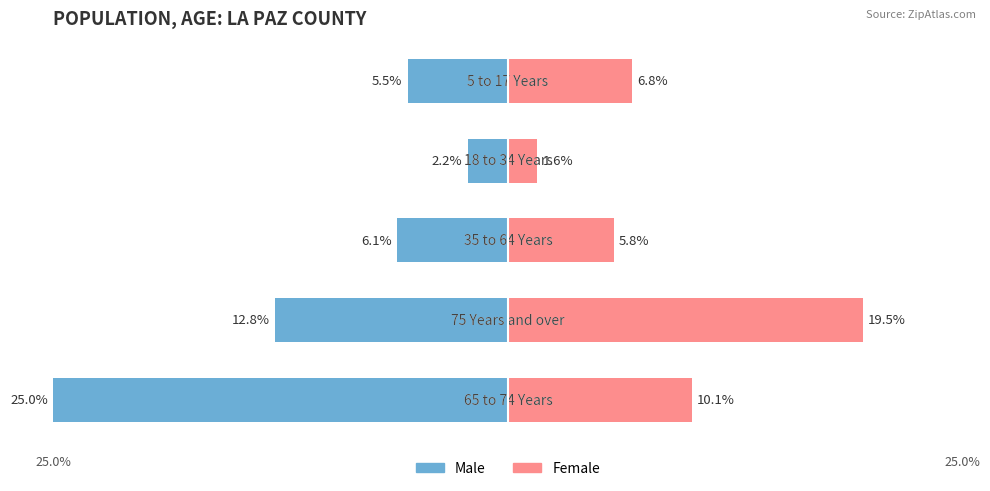

What is the value of the Female bar at the 1st from the left?

10.1